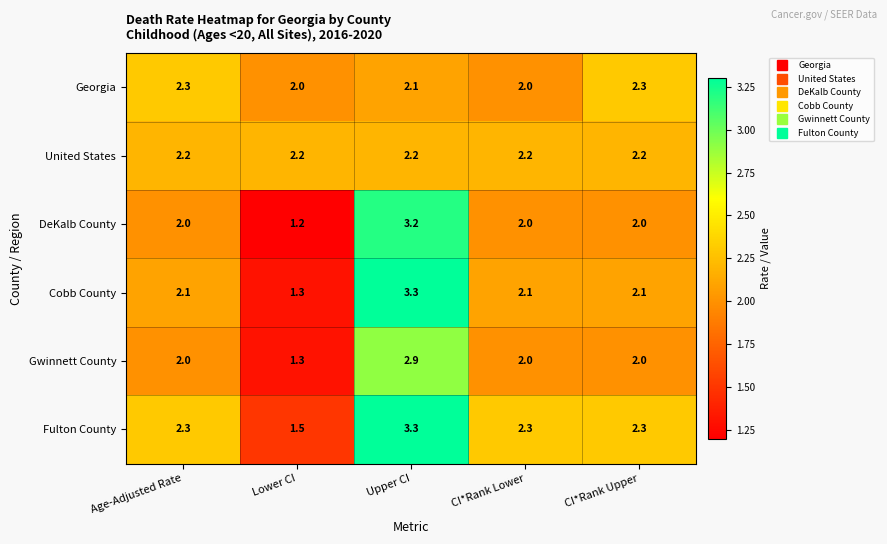

What is the highest value of the Cobb County series?

3.3